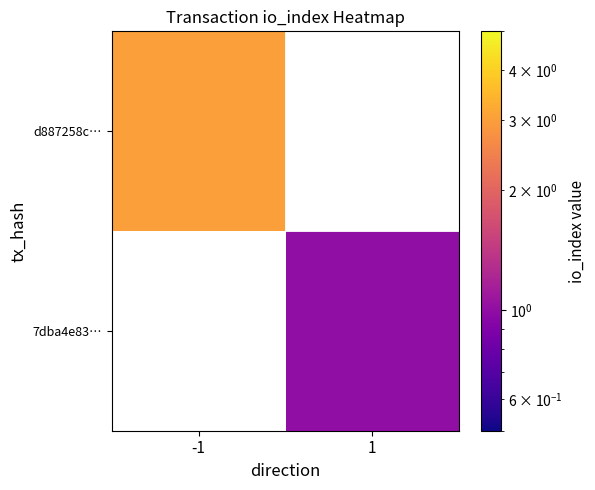

Which label corresponds to the smallest value in the chart?

1